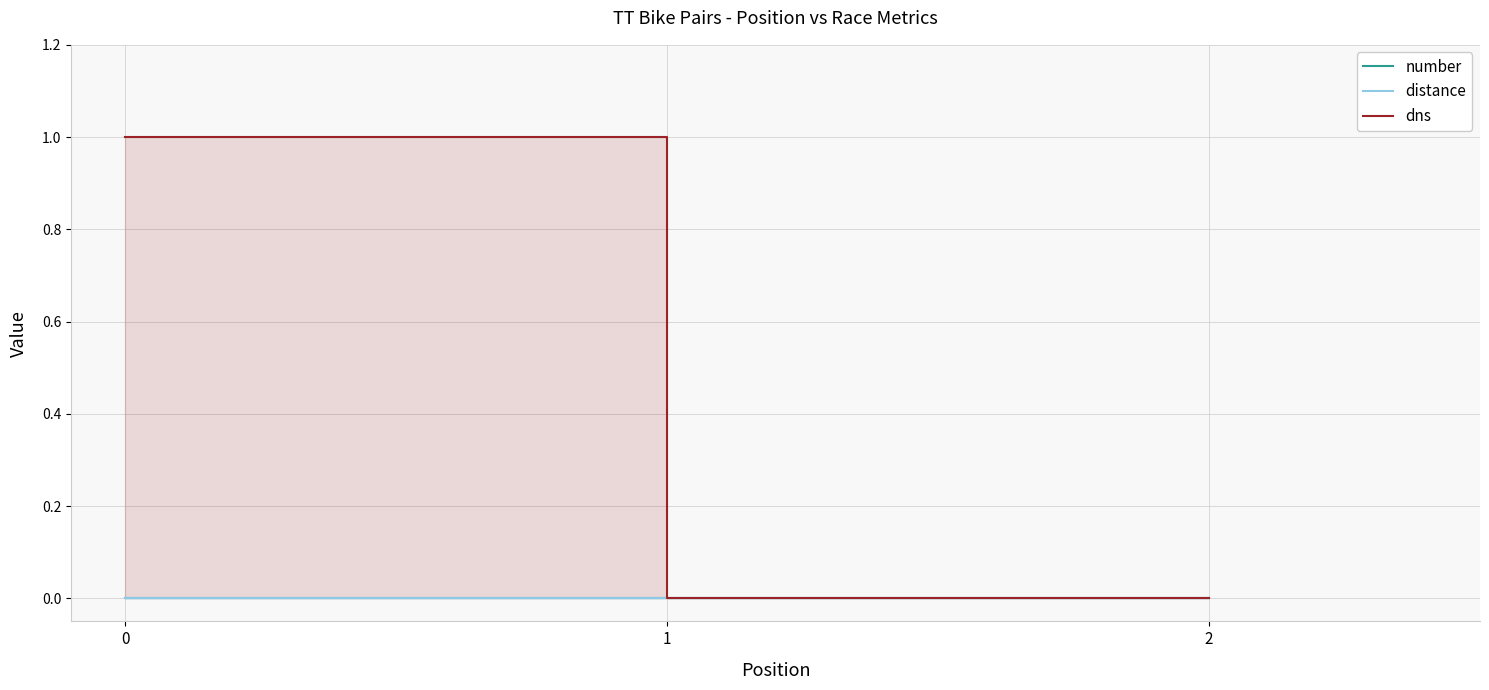

Rank the series by their maximum value, from lowest to highest.

number, distance, dns